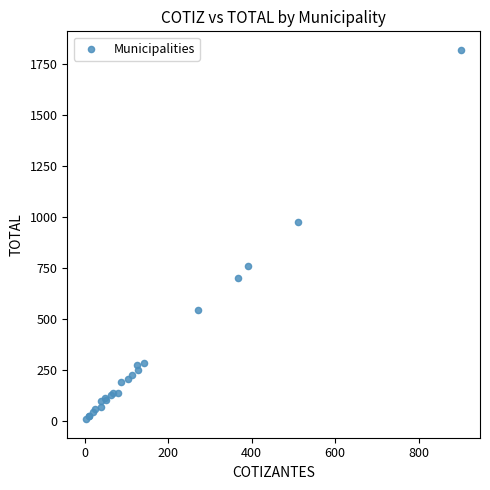

What Y value in the scatter plot is closest to 914?

977